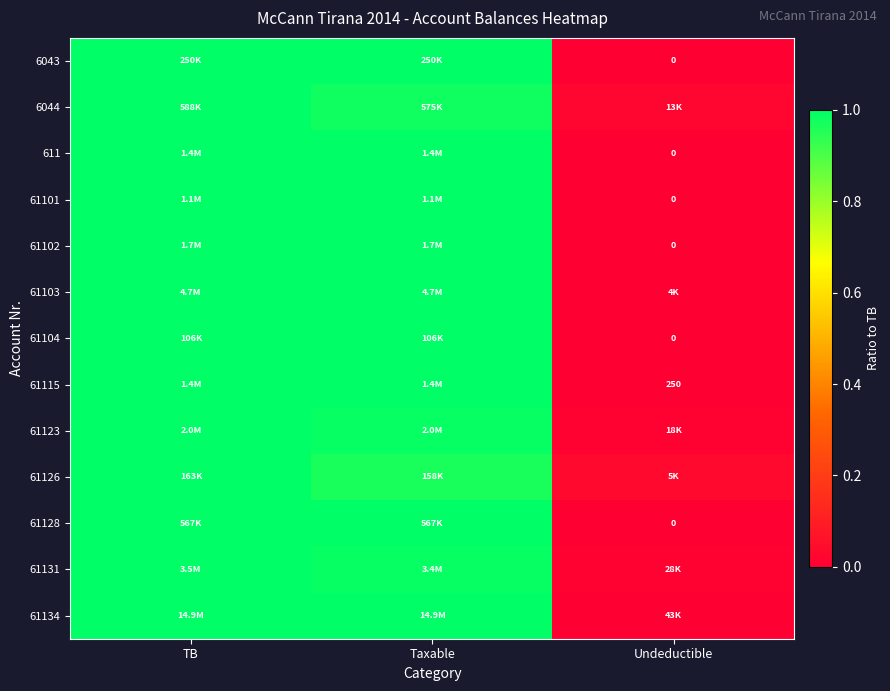

What is the difference between the maximum and minimum values in the 61131 series?

1.0